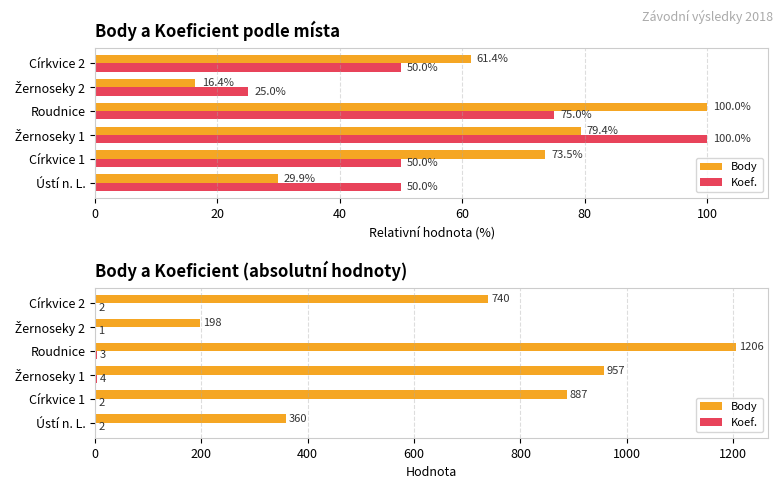

Reading left to right, list all the values displayed in this chart.

Body: 360	887	957	1206	198	740
Koef.: 2	2	4	3	1	2